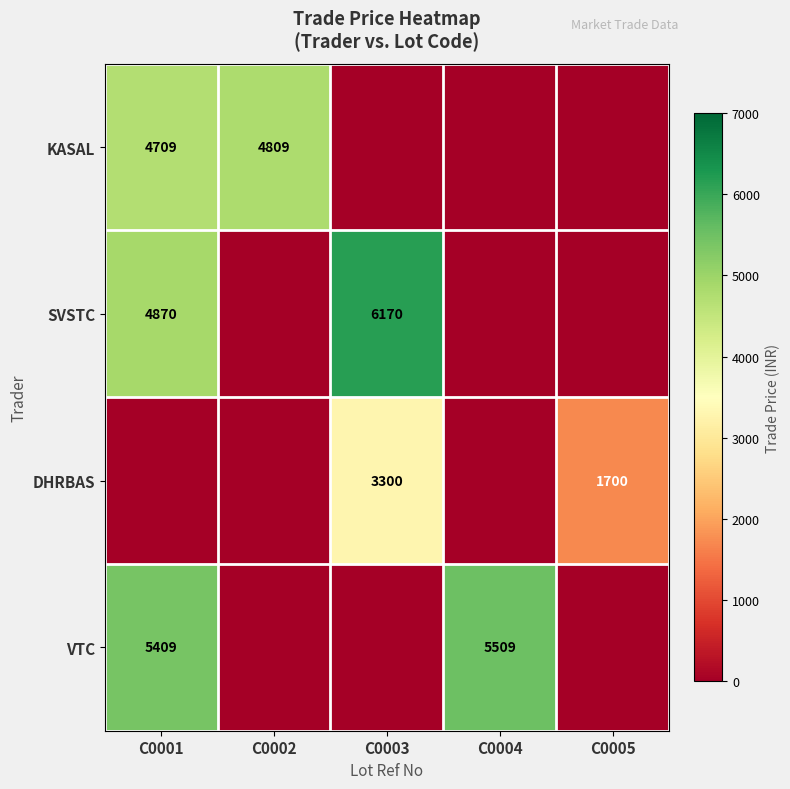

Is it true that VTC equals 3575 at C0004?

False